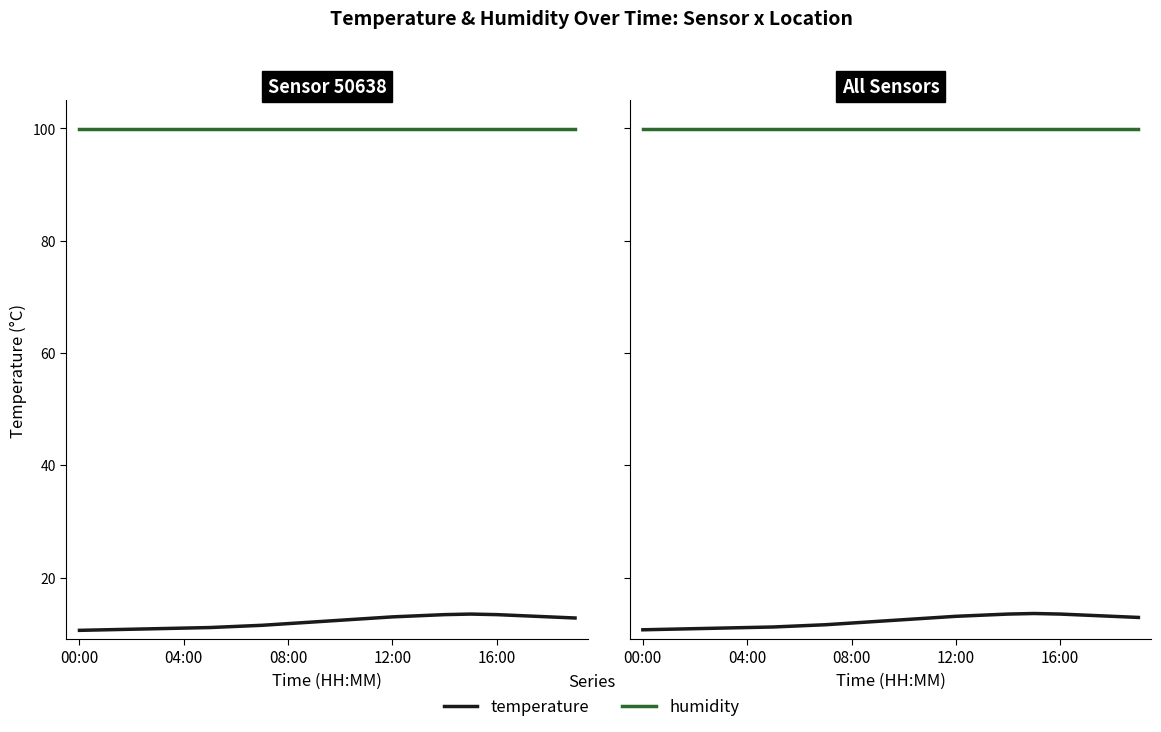

What are all the series names shown in the legend?

temperature, humidity